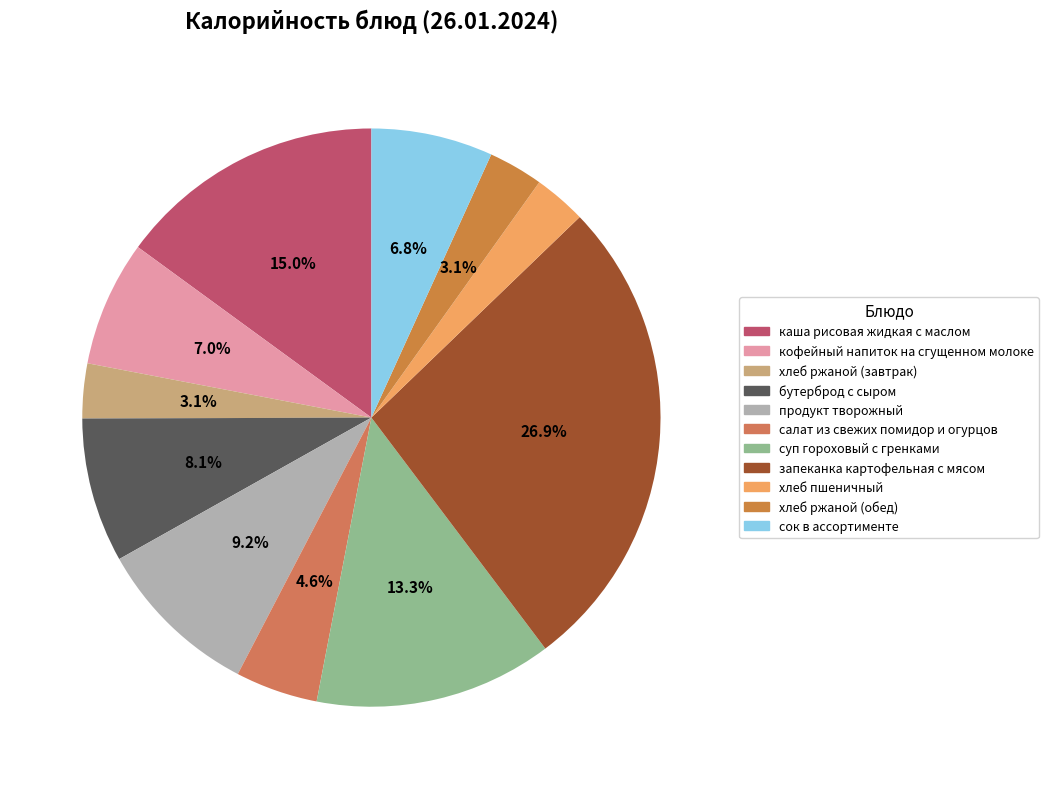

How many slices are in this pie chart?

11